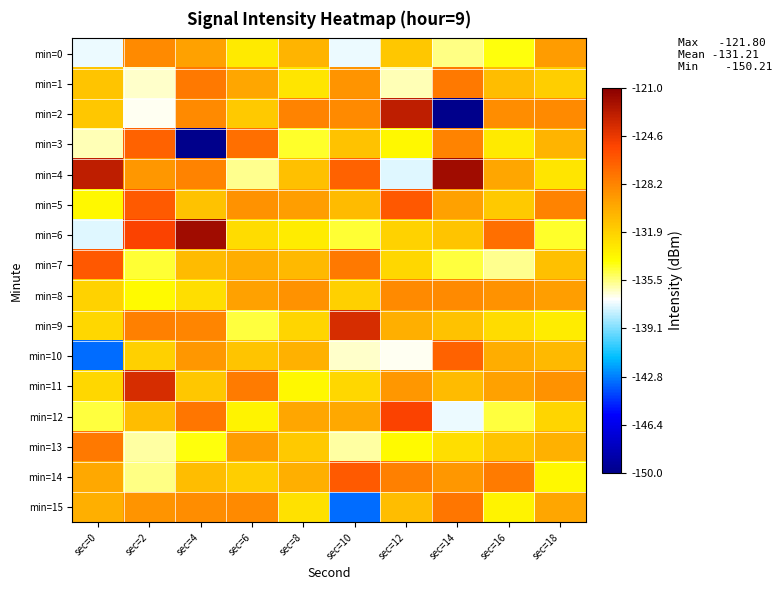

What is the spread (max minus min) of values at sec=18?

6.3